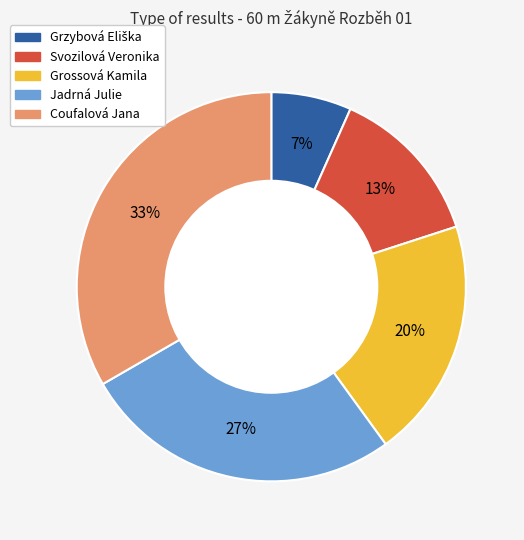

What is the largest slice in the pie chart?

Coufalová Jana